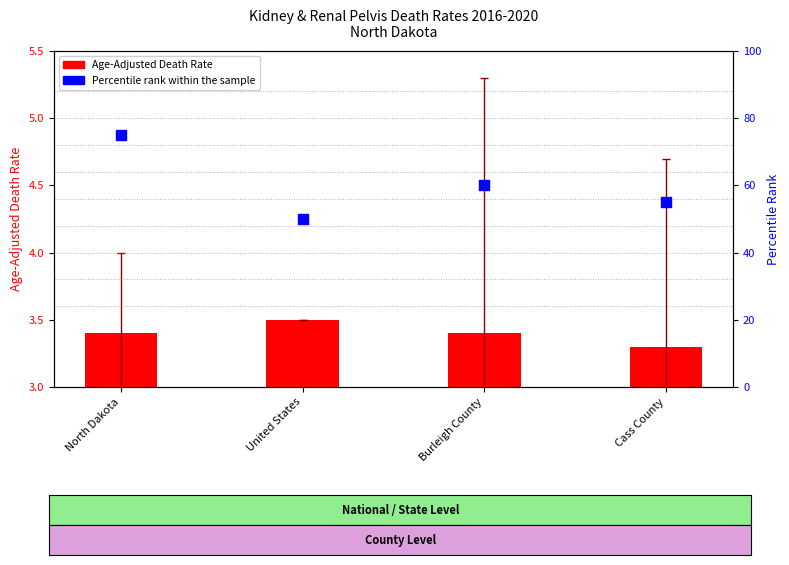

At which category is the sum across all series the highest?

North Dakota